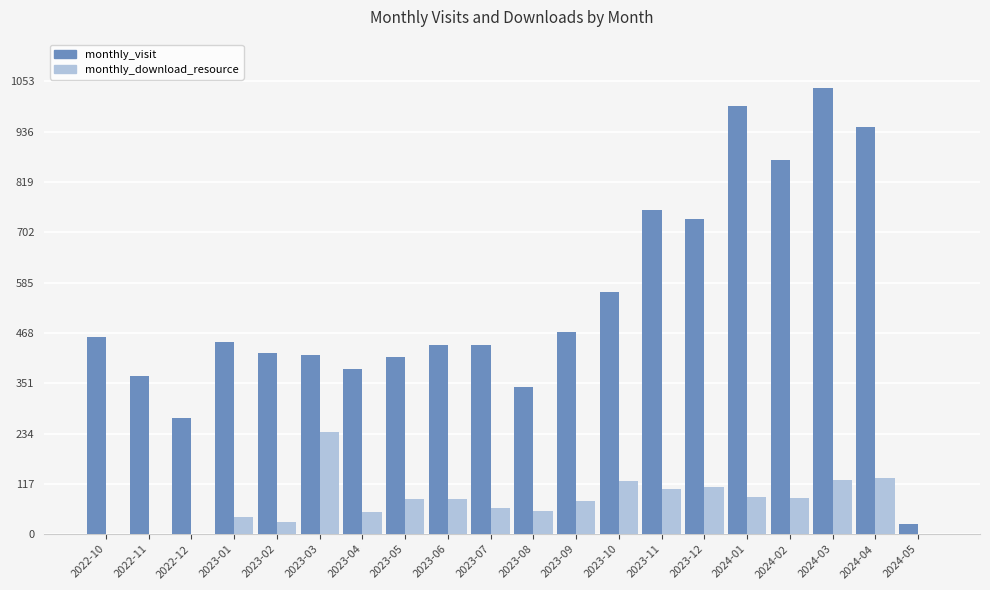

Where does the monthly_visit series first go above 446?

2022-10